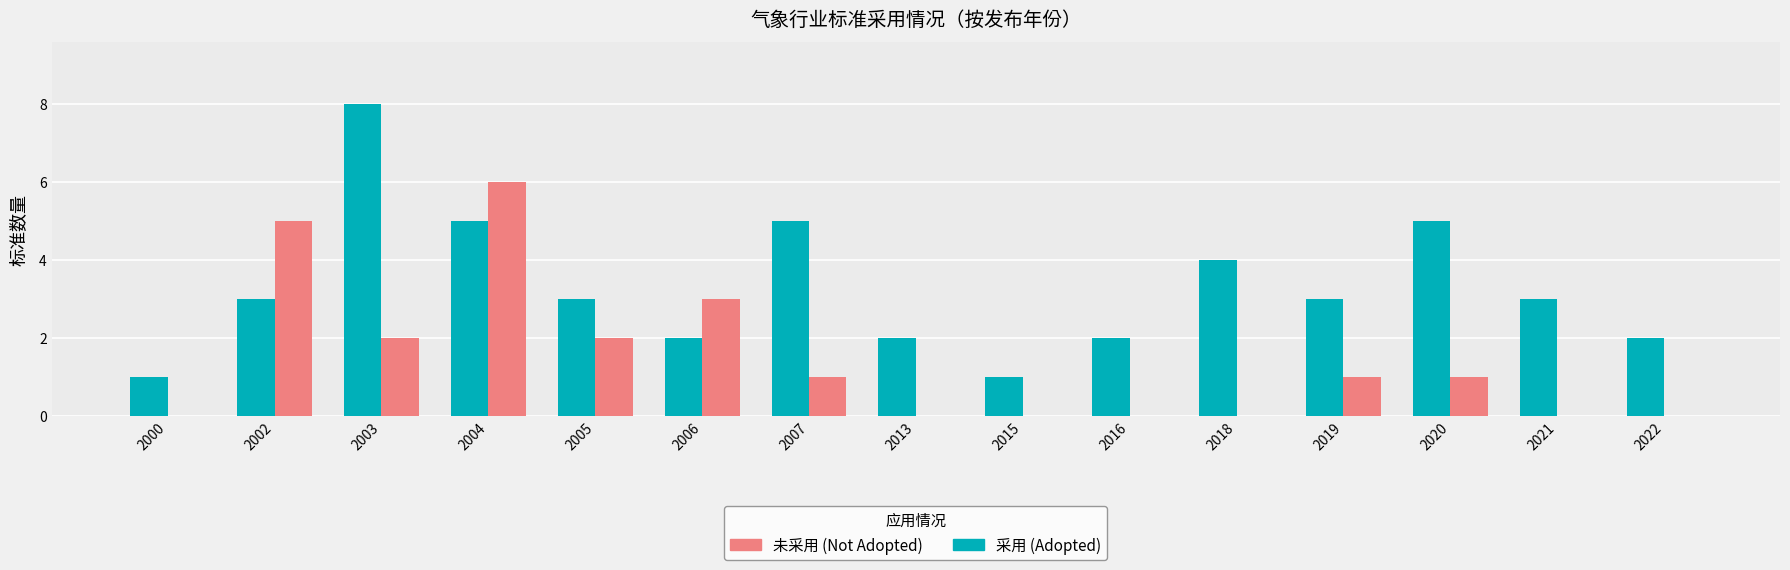

What is the greatest value displayed?

8